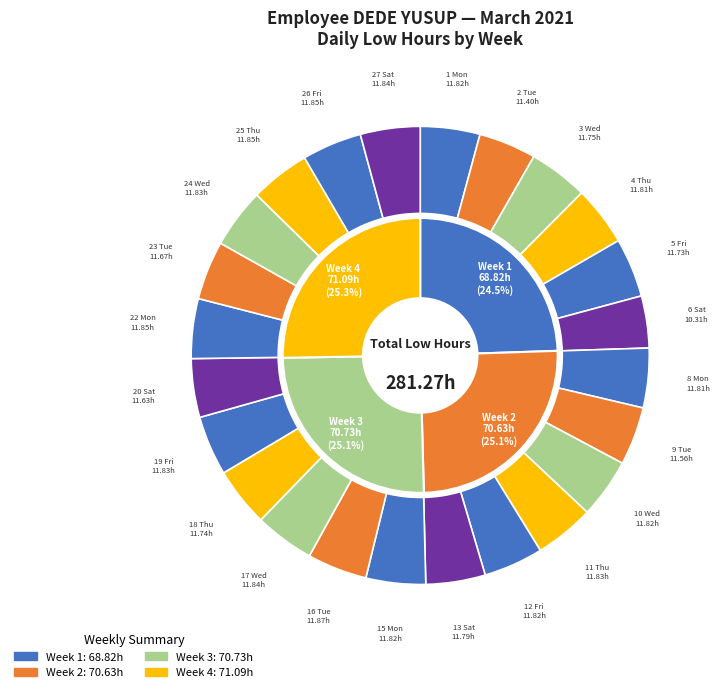

Is it true that 8 Mon is 1% of the pie?

False